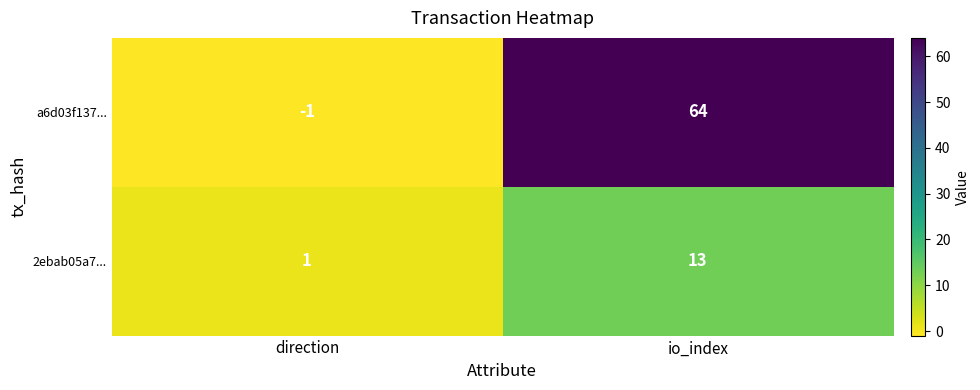

Which series changed the most between direction and io_index?

a6d03f137...